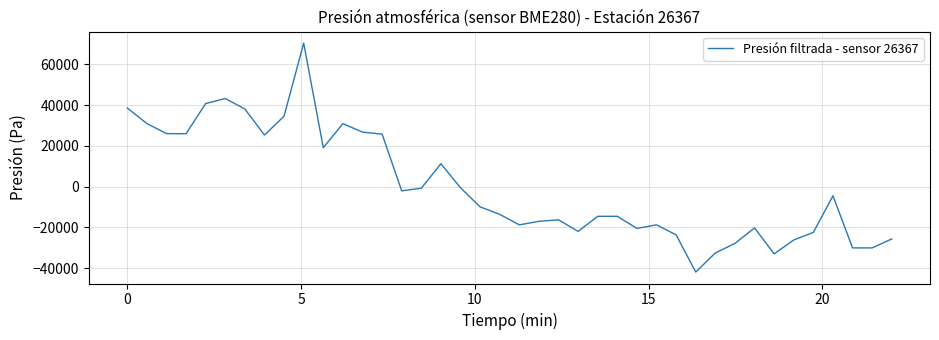

What is the difference between the maximum and minimum values?

112340.0